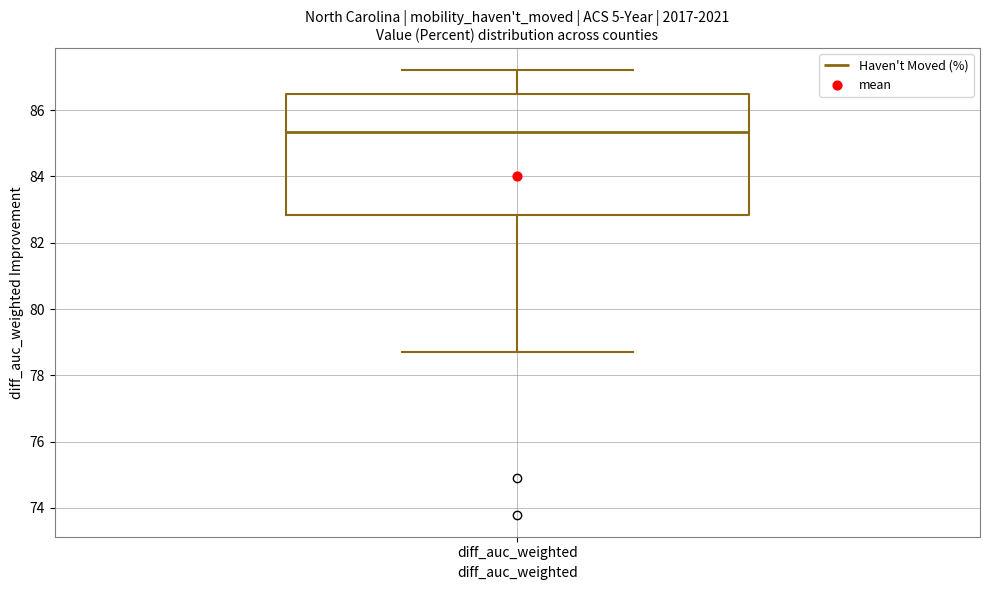

Read this box plot against the y-axis: the position of the median line, the range covered by the box, and the ends of both whiskers. The values are not printed on the chart, so give them approximately, as read against the axis.

median 85.4, box 82.8 to 86.6, whiskers 78.8 to 87.2